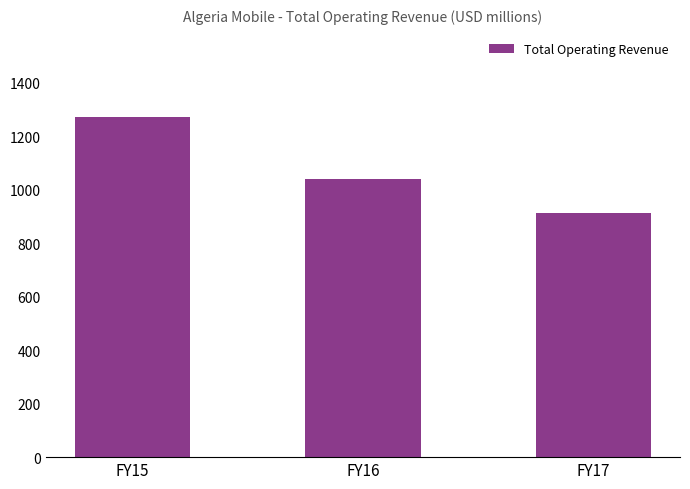

At which category does the chart reach its minimum across all series?

FY17